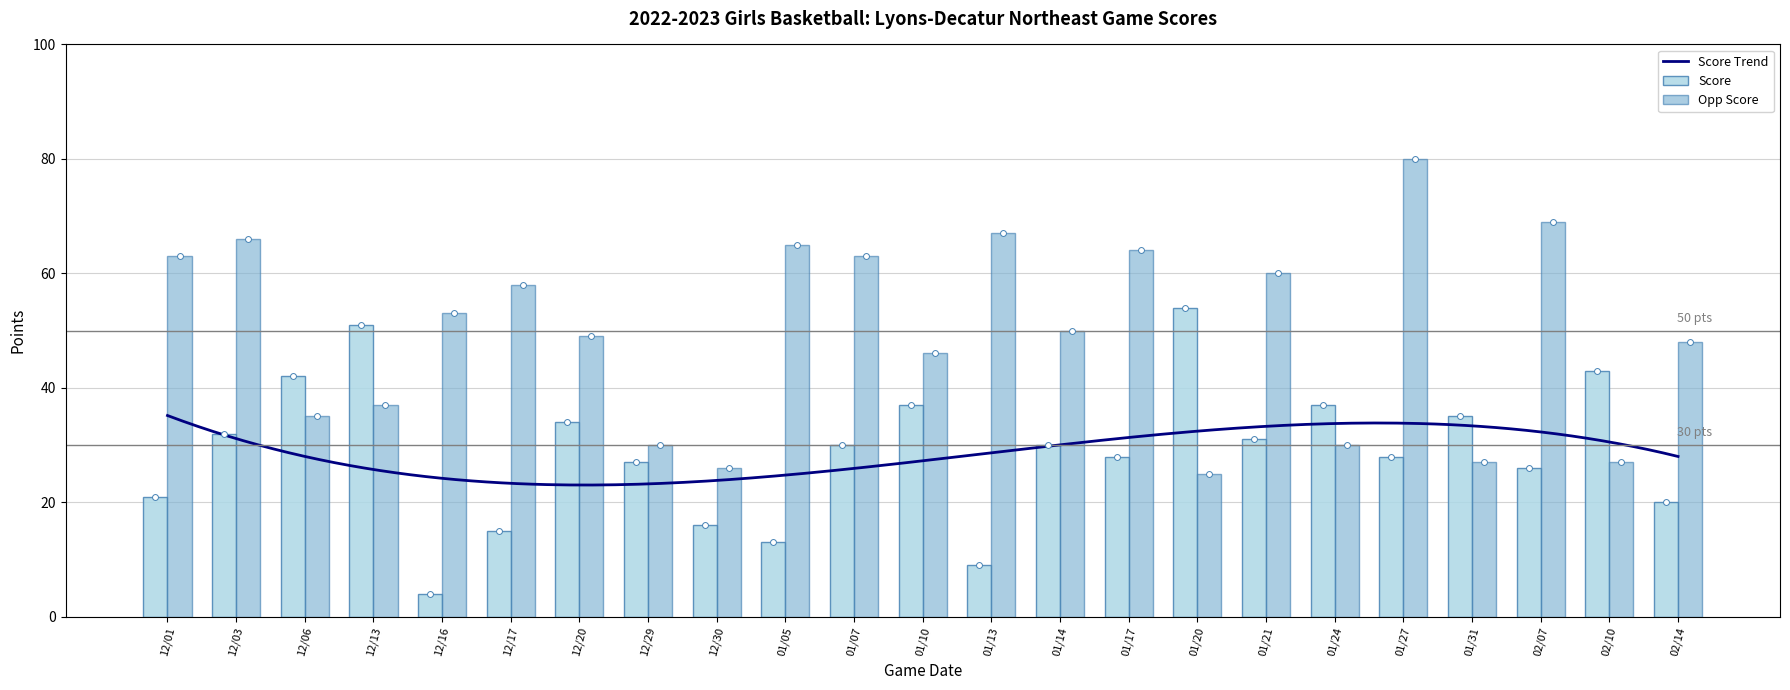

Is it true that Opp Score equals 69 at 02/07?

True